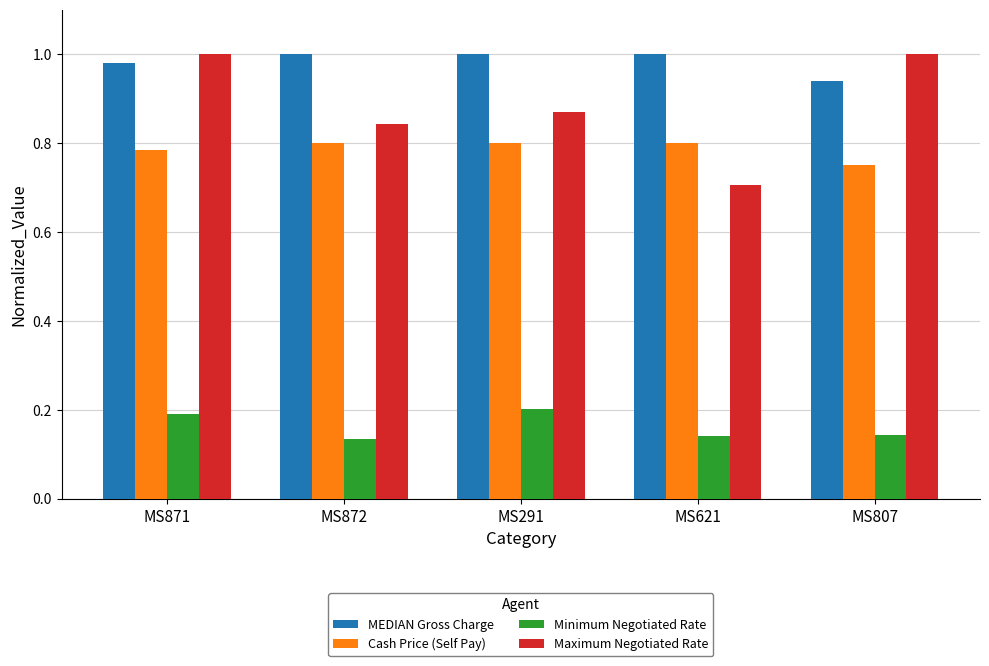

At which label is Cash Price (Self Pay) closest to 0?

MS807